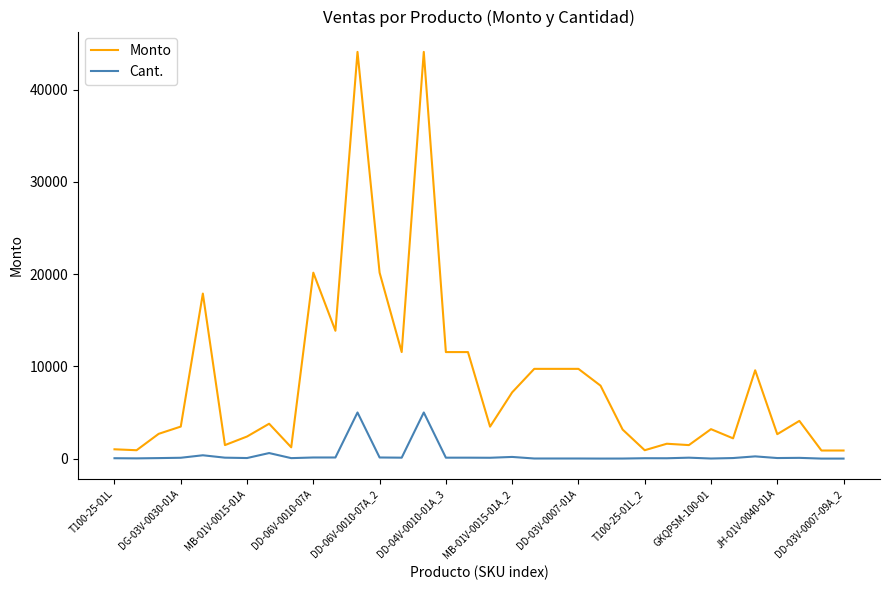

What is the average value of the Monto series?

8534.7